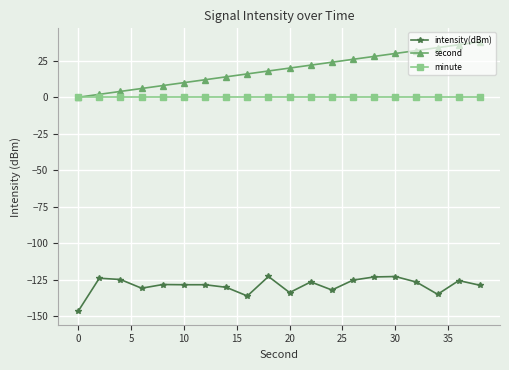

True or false: intensity(dBm) and minute intersect in this chart.

False